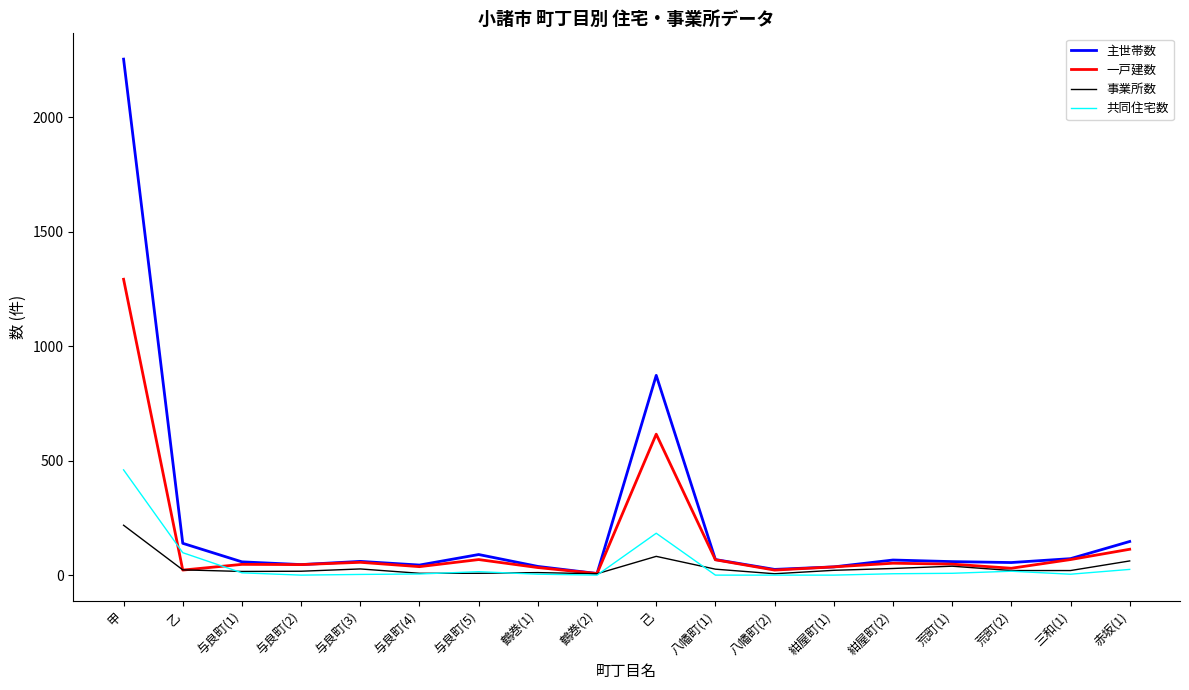

True or false: 共同住宅数 and 一戸建数 cross at least once.

True